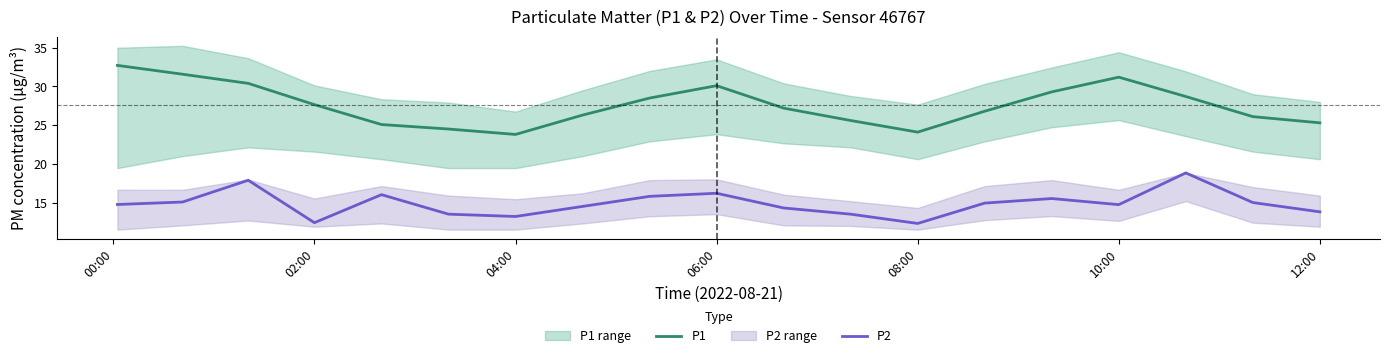

Is it true that P2 equals 4.9 at 02:00?

False